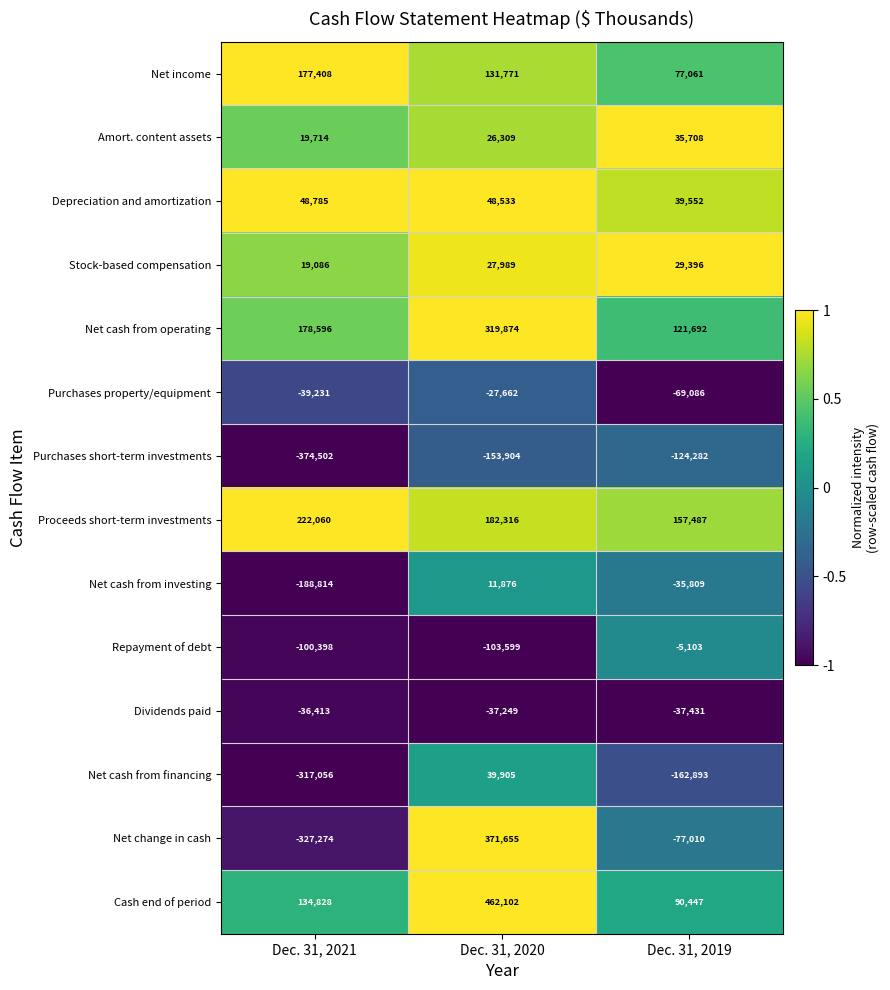

How many categories are shown in the chart?

3